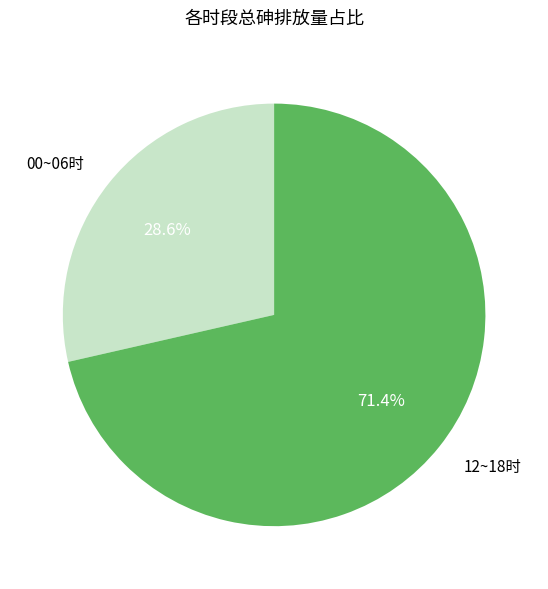

Does any single category account for the majority?

Yes